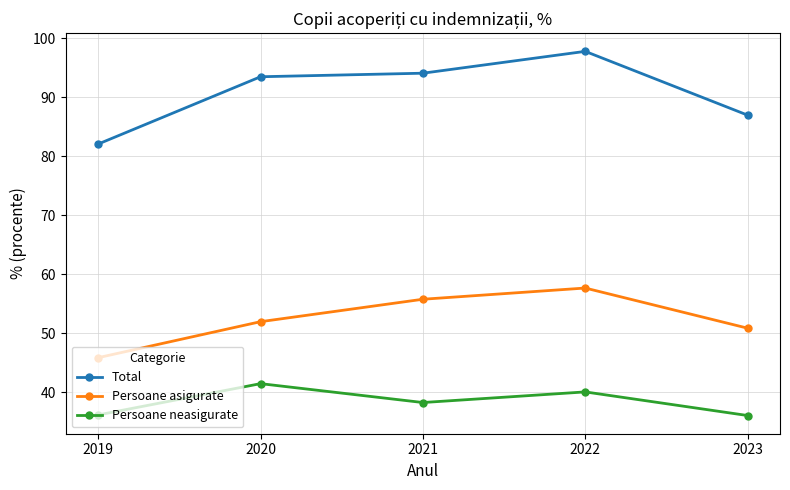

True or false: Persoane asigurate has a value of 50.9 at 2023.

True